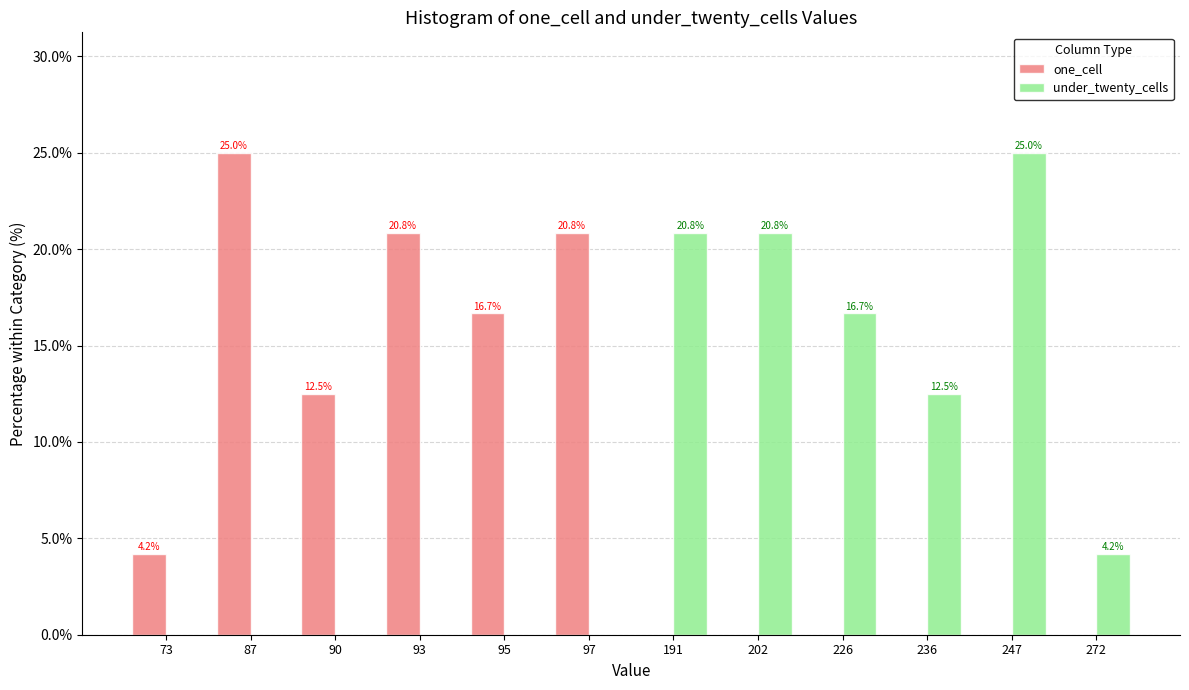

Reading right to left, what are all the values shown in this chart?

one_cell: 272=0.0	247=0.0	236=0.0	226=0.0	202=0.0	191=0.0	97=20.8	95=16.7	93=20.8	90=12.5	87=25.0	73=4.2
under_twenty_cells: 272=4.2	247=25.0	236=12.5	226=16.7	202=20.8	191=20.8	97=0.0	95=0.0	93=0.0	90=0.0	87=0.0	73=0.0